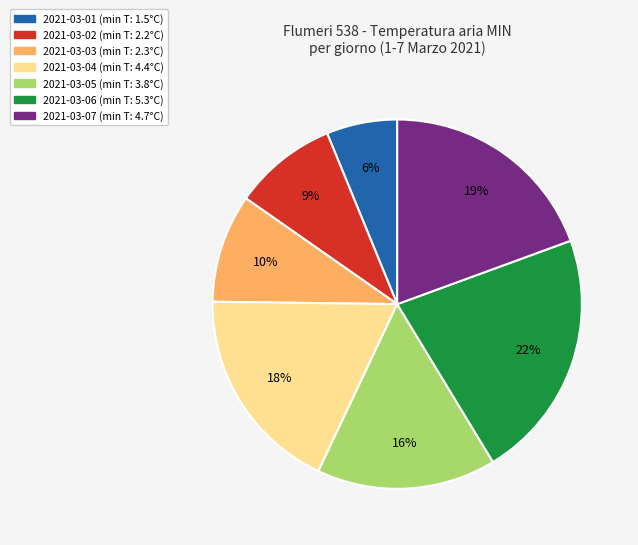

How many slices are in this pie chart?

7